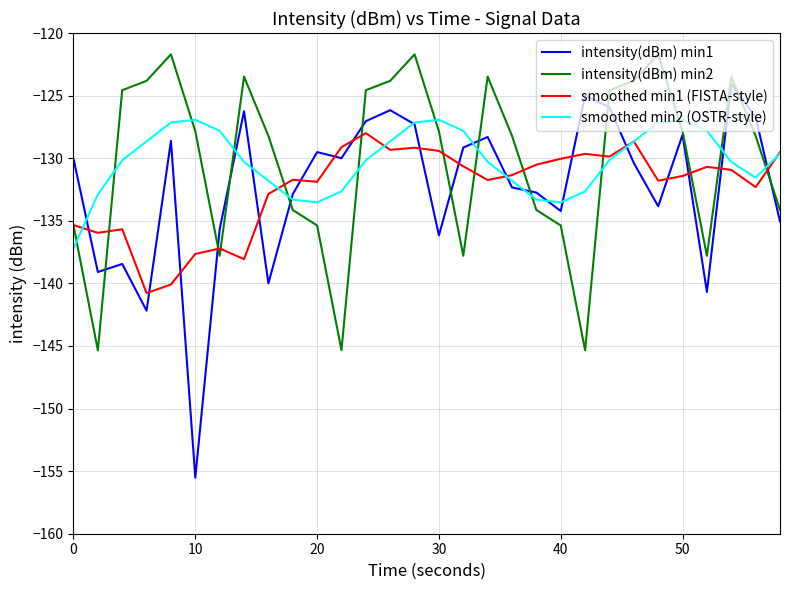

How many intersections are there between smoothed min1 (FISTA-style) and intensity(dBm) min1?

17